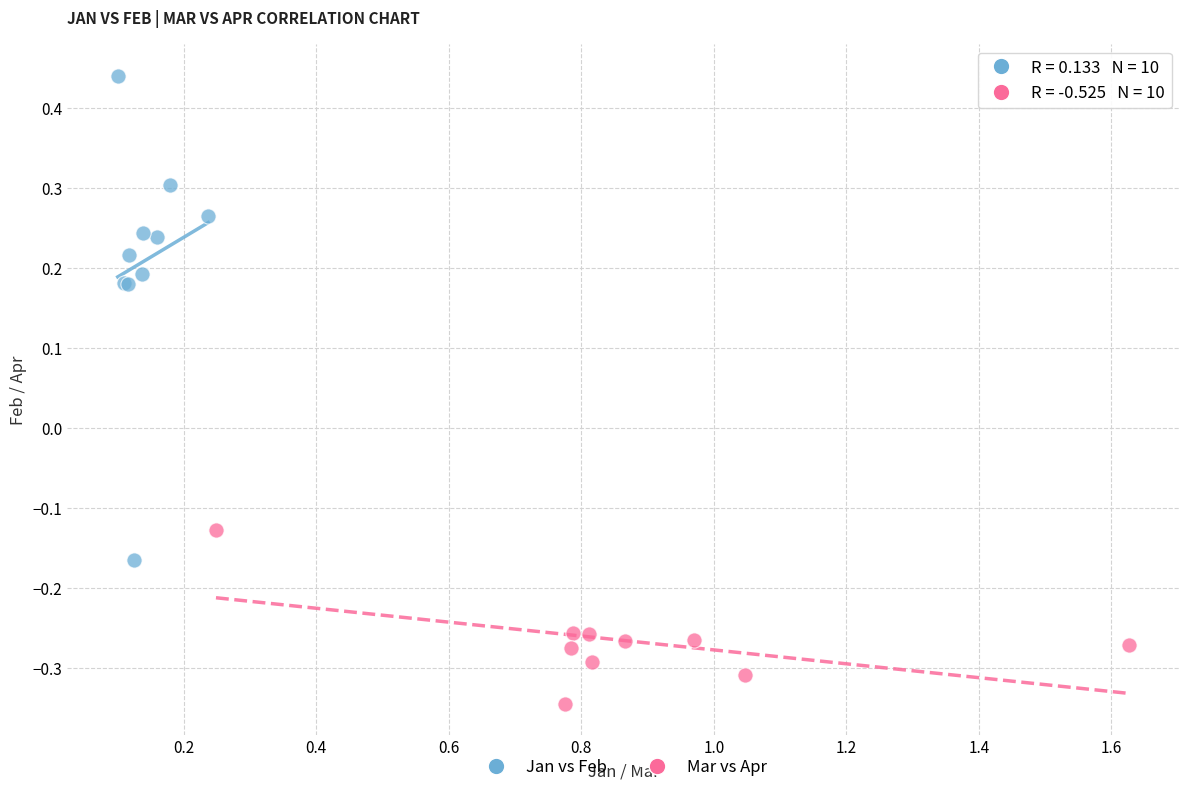

Which series contains the highest Y value?

Jan vs Feb